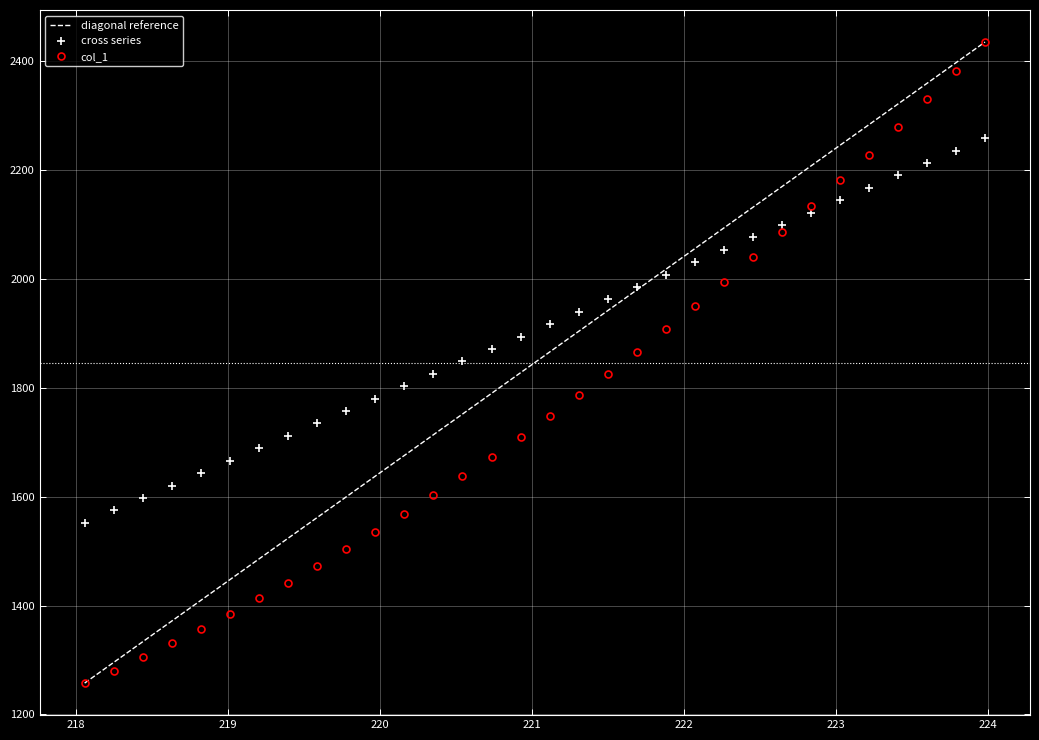

What is the sum of all values?

56653.1